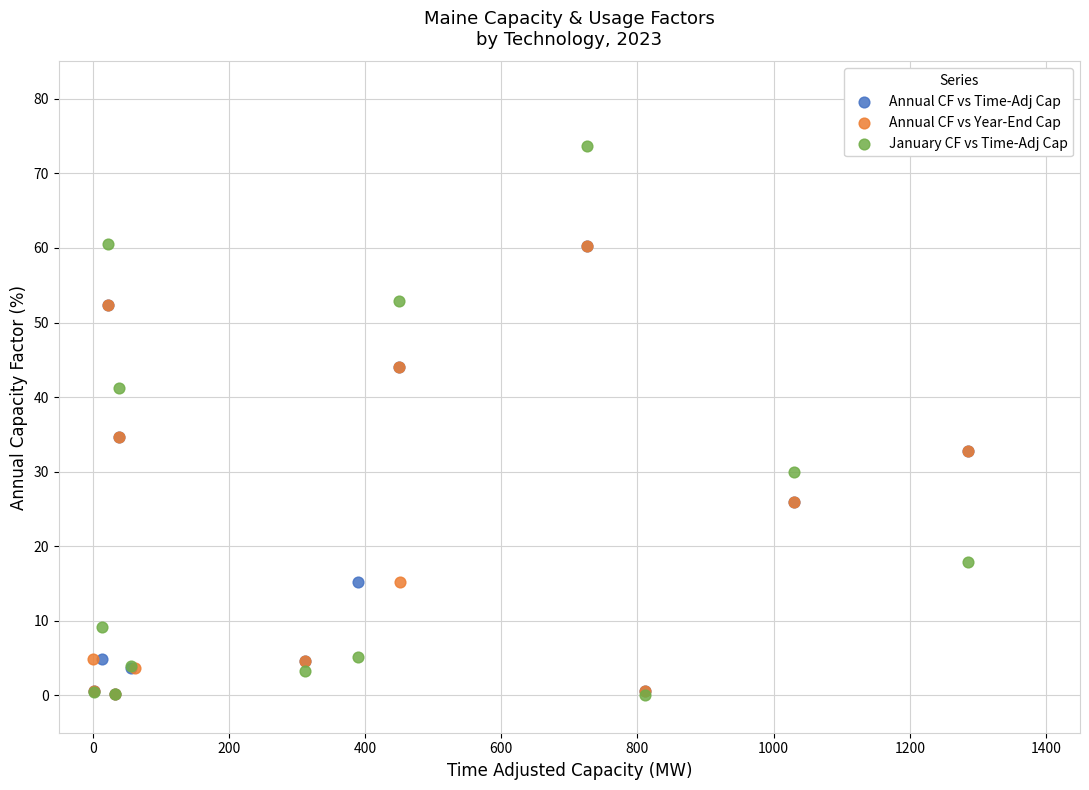

Which series has the largest Y range (max minus min)?

January CF vs Time-Adj Cap